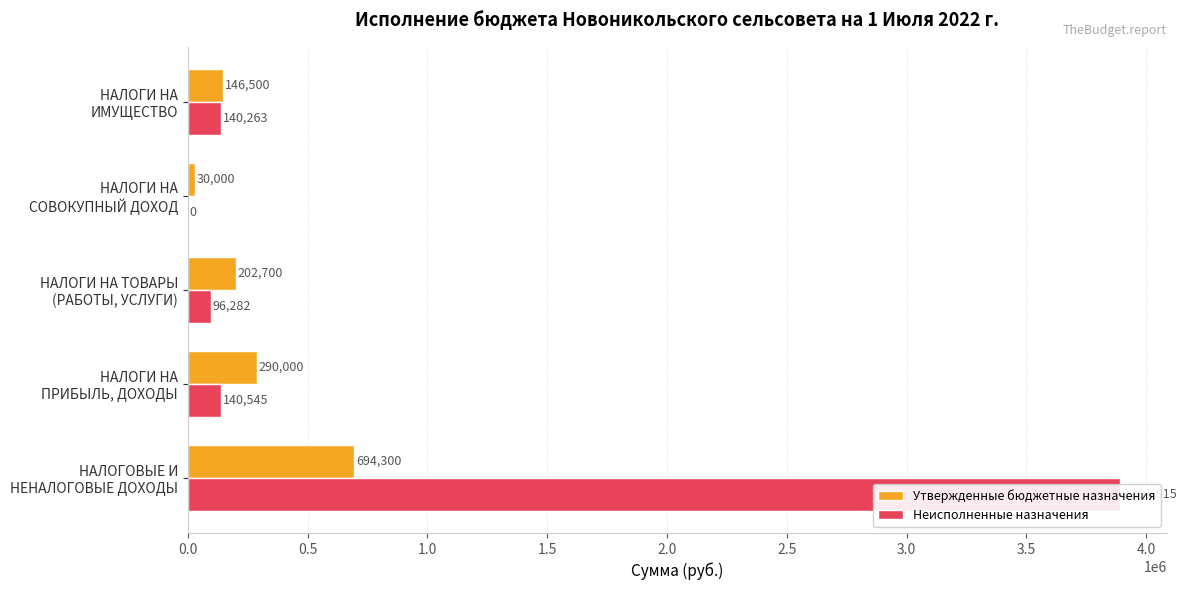

What is the difference between the maximum and minimum values in the Неисполненные назначения series?

3891915.2